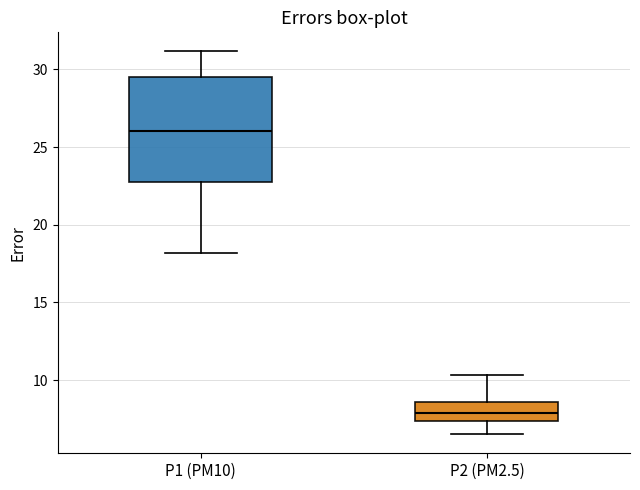

Reading left to right, transcribe this box plot: for each box, give where its median line is, the range the box spans, and where its two whiskers end, as read against the y-axis. The values are not printed on the chart, so give them approximately, as read against the axis.

P1 (PM10): median 26.0, box 23.0 to 29.5, whiskers 18.0 to 31.0
P2 (PM2.5): median 8.0, box 7.5 to 8.5, whiskers 6.5 to 10.5